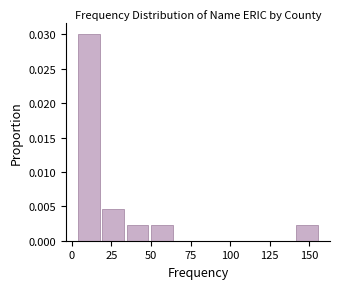

Around what value on the x-axis is the tallest bar? Give the approximate position of its centre, as read against the axis.

10